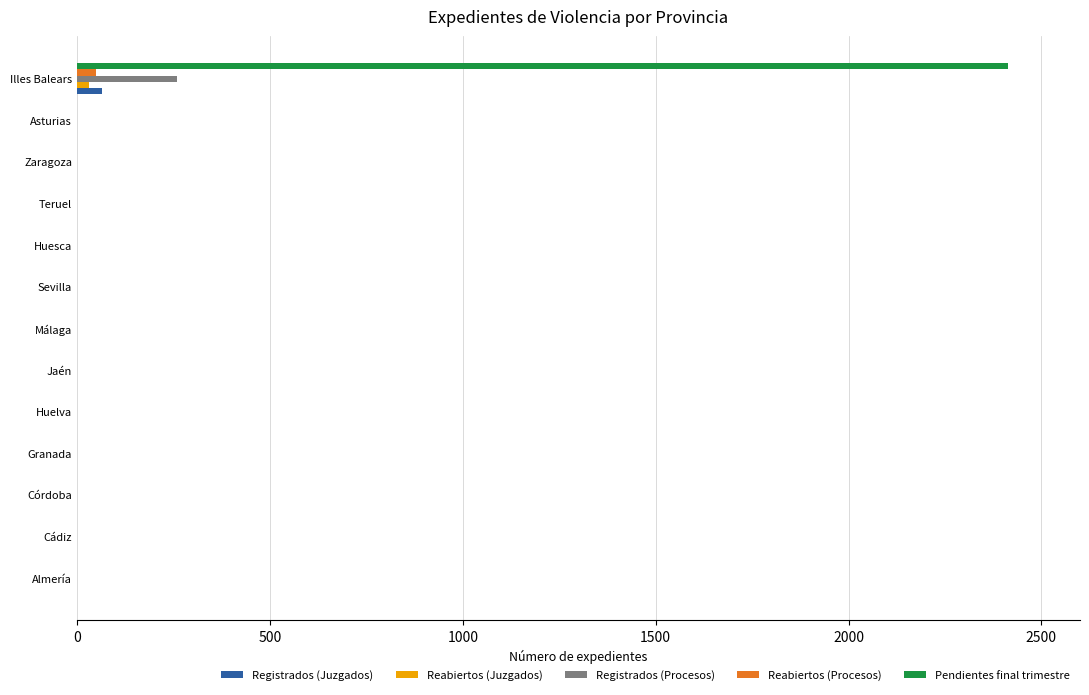

Which series has the largest total across all categories?

Pendientes final trimestre